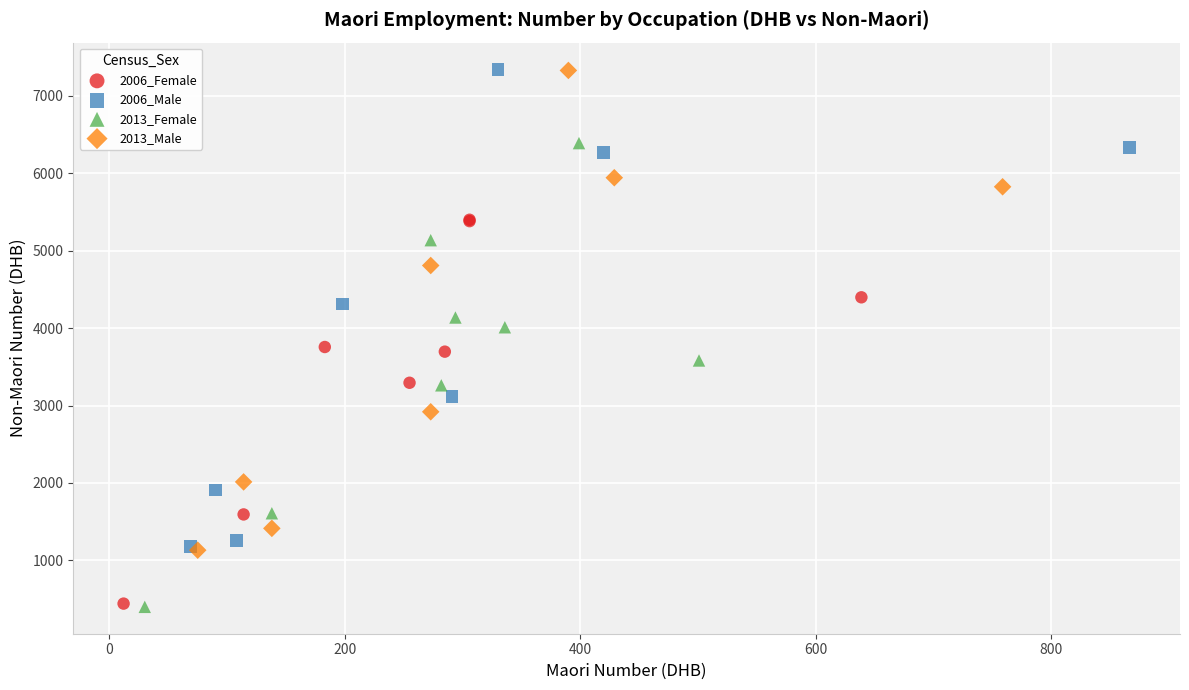

What are all the series names shown in the legend?

2006_Female, 2006_Male, 2013_Female, 2013_Male